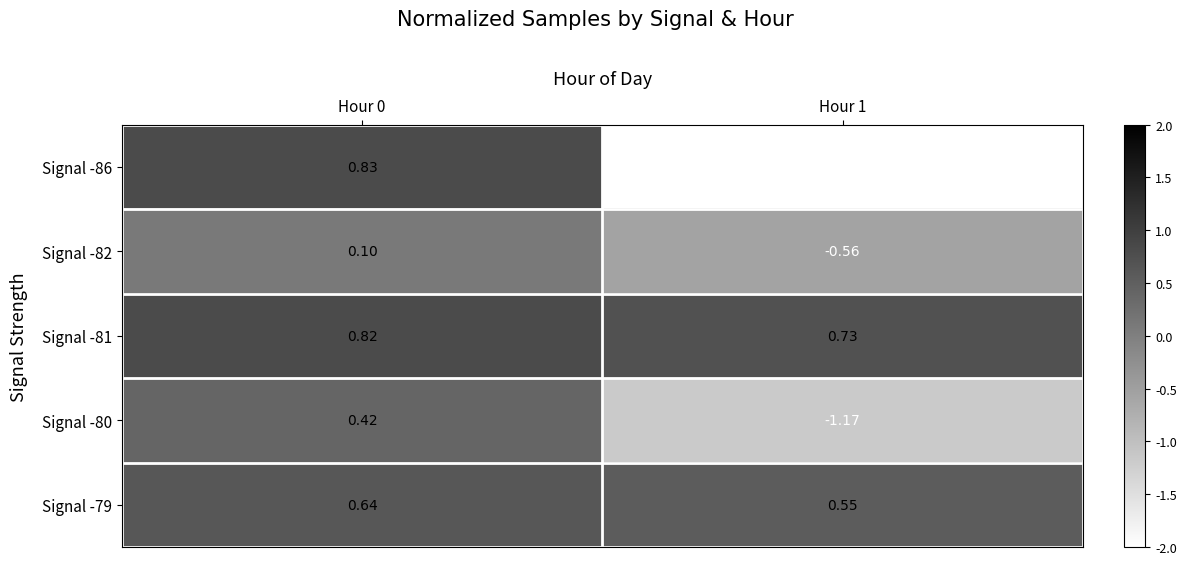

Is it true that Signal -81 equals 0.8 at Hour 0?

True